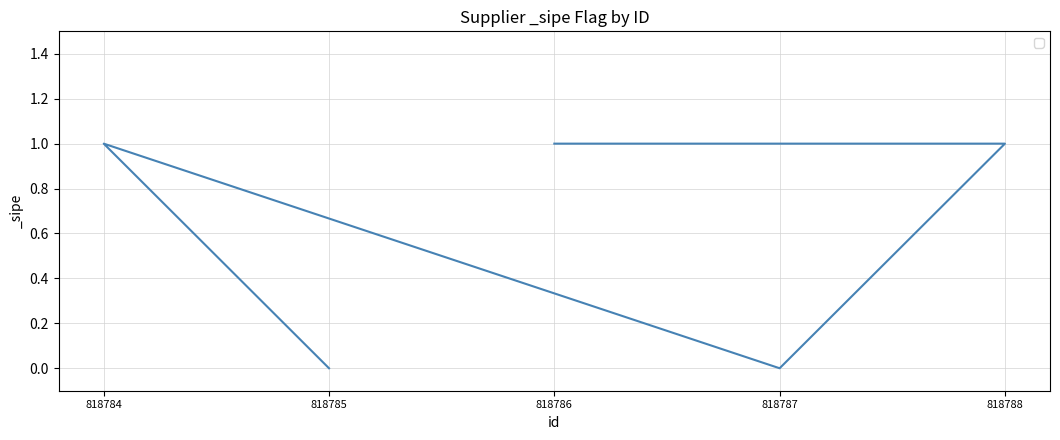

Count the number of categories in the chart.

5